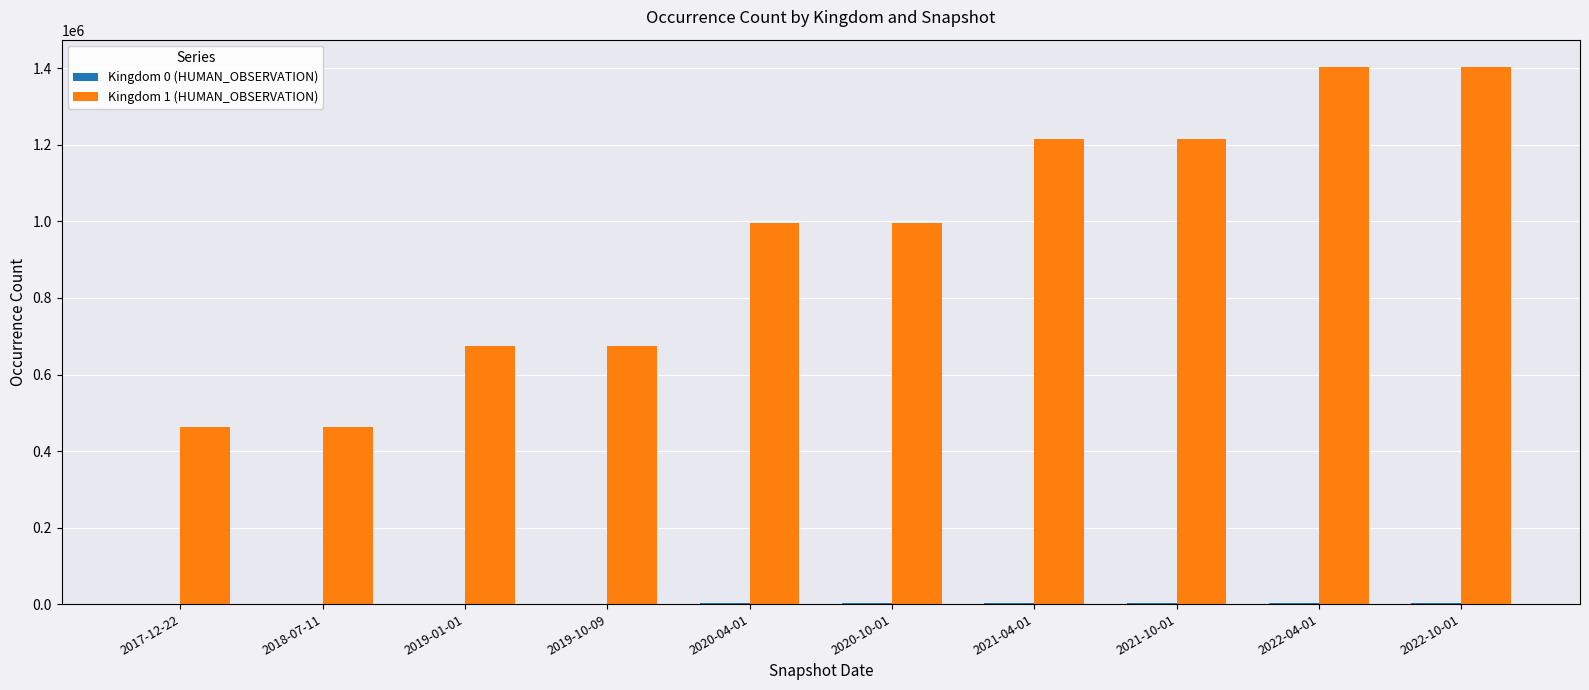

Which series has the largest total across all categories?

Kingdom 1 (HUMAN_OBSERVATION)